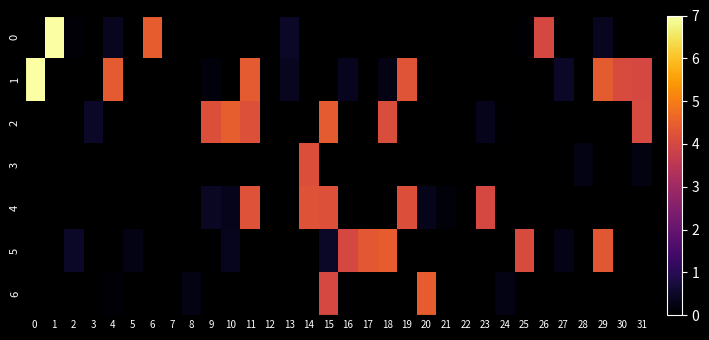

Which series has the largest range (max minus min)?

row_1